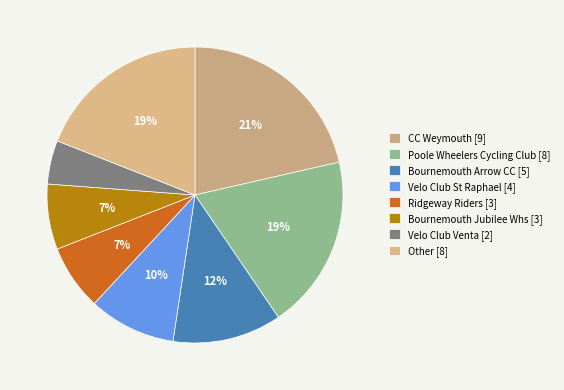

Combined, do Other and Bournemouth Jubilee Whs account for over 50%?

No